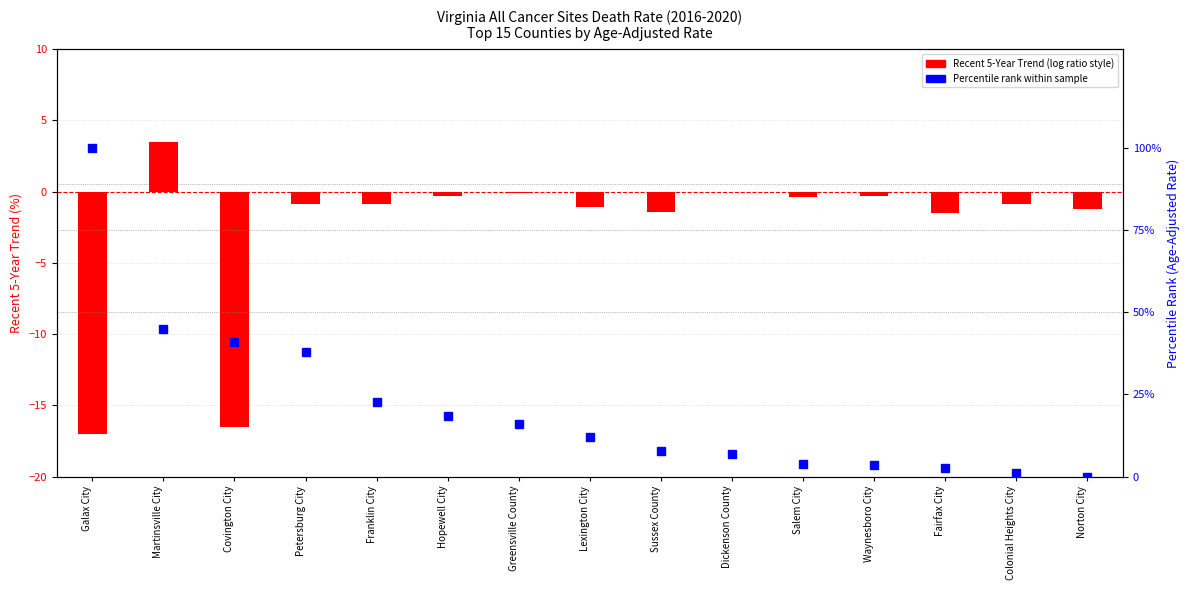

What is the difference between the maximum and minimum values in the Percentile rank within sample series?

100.0